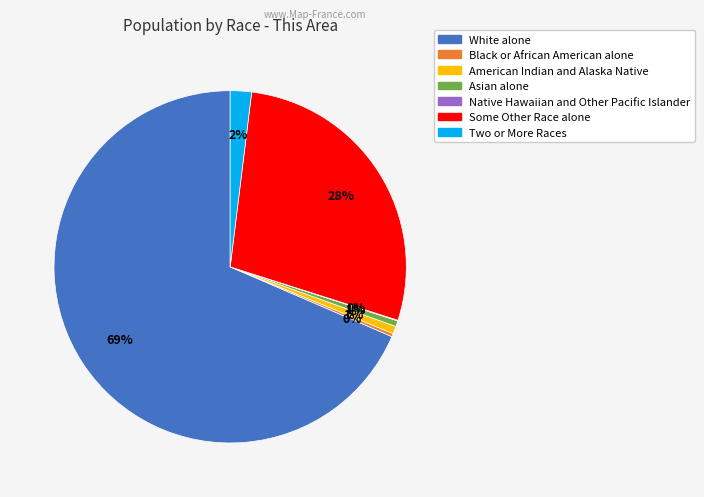

The Some Other Race alone slice represents 28% of the pie. True or false?

True